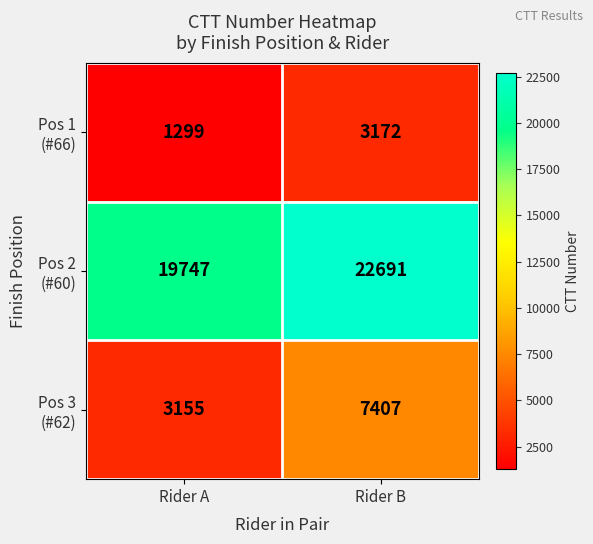

What is the spread (max minus min) of values at Rider A?

18448